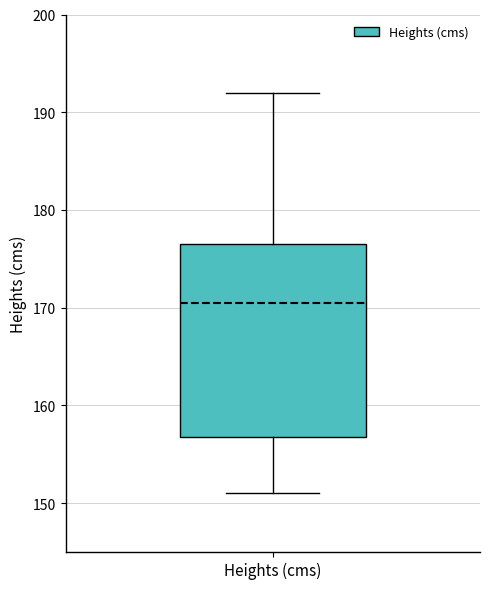

Where does the median line of the box for Heights (cms) sit on the y-axis? The values are not printed on the chart, so give them approximately, as read against the axis.

171